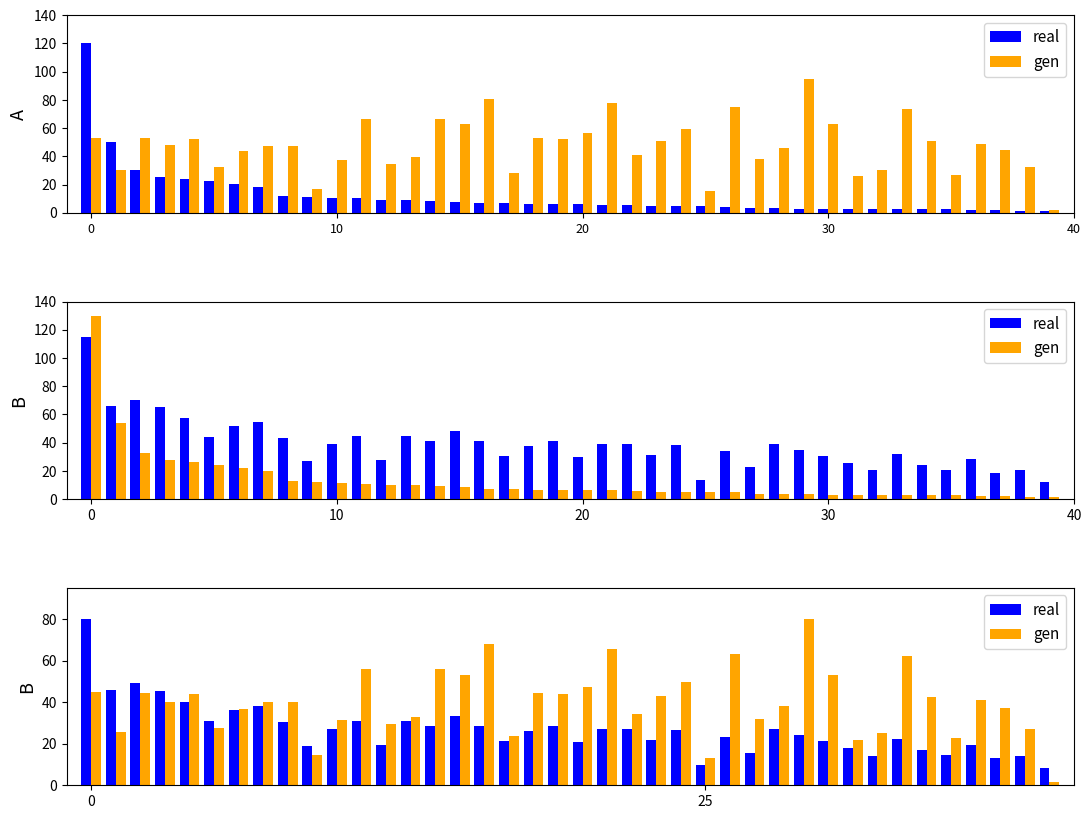

What is the difference between the highest and lowest values at 26?

39.6